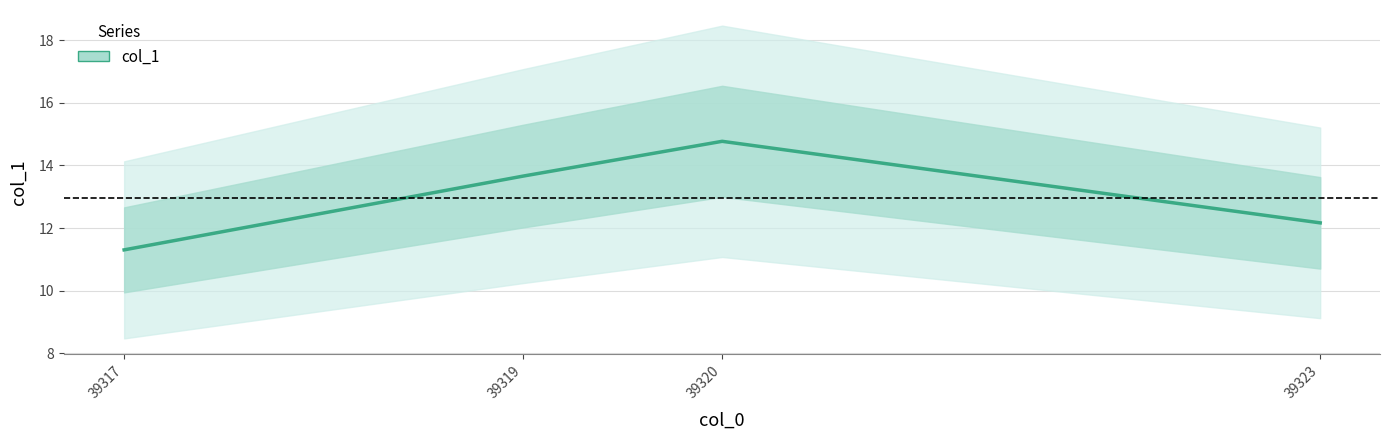

How many lines are shown in the chart?

1